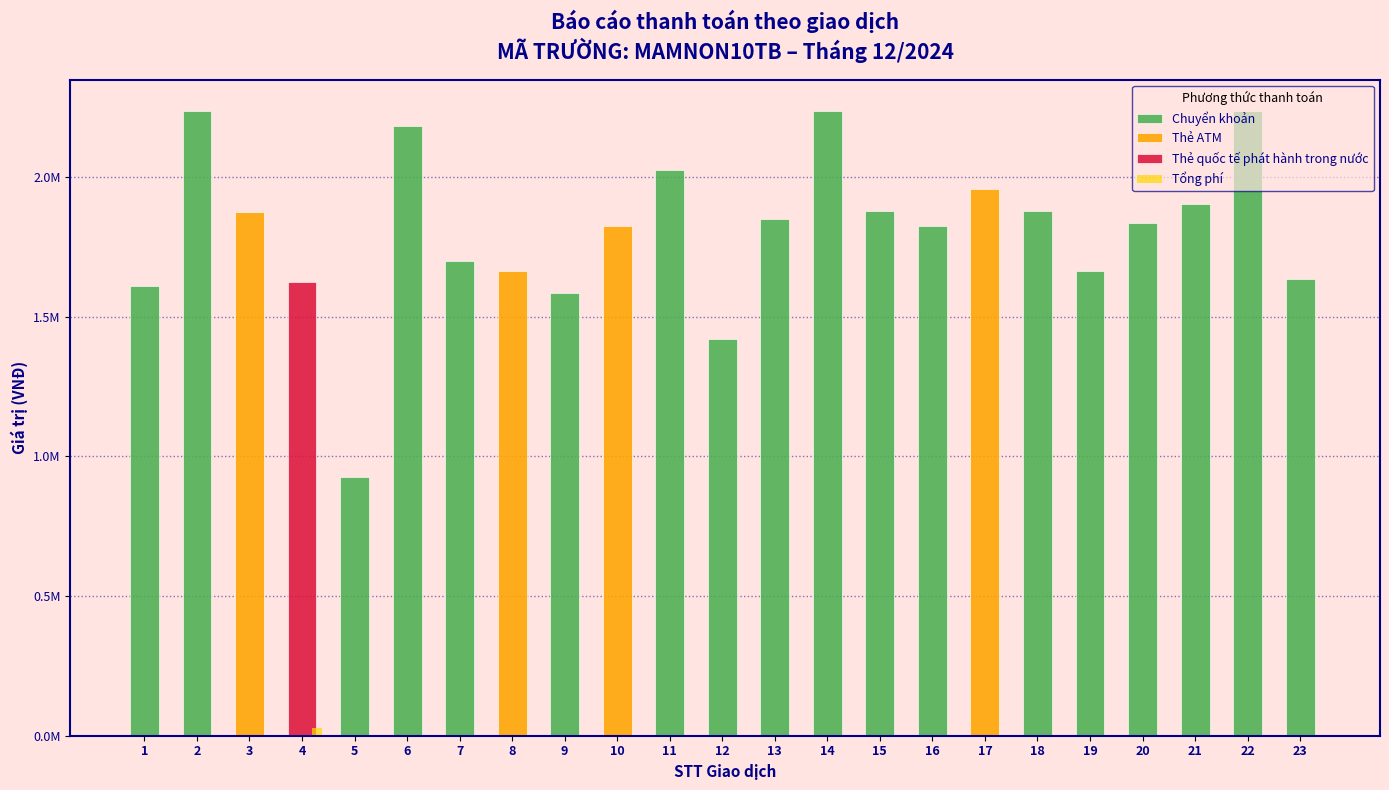

The value at 13 is 3300. True or false?

True